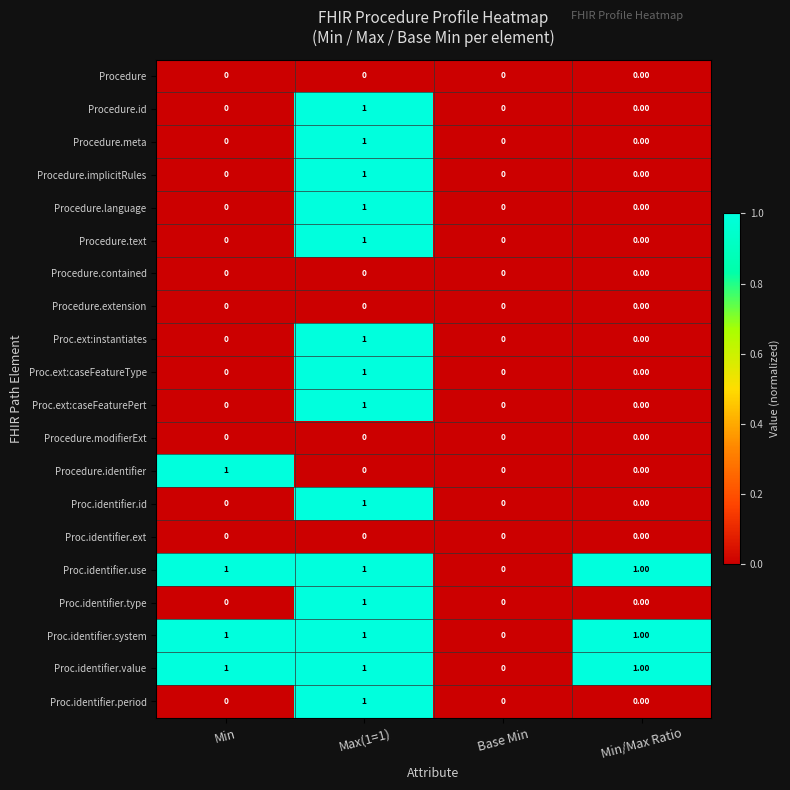

At which category is the sum across all series the highest?

Max(1=1)